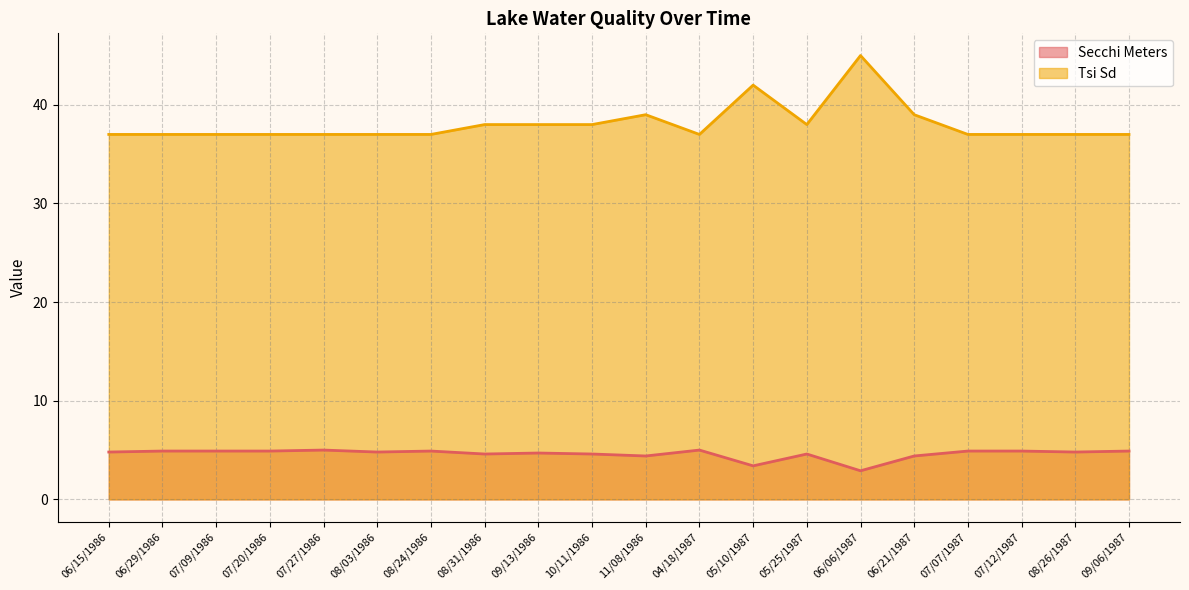

True or false: Secchi Meters has more than 1 points higher than both neighbors.

True